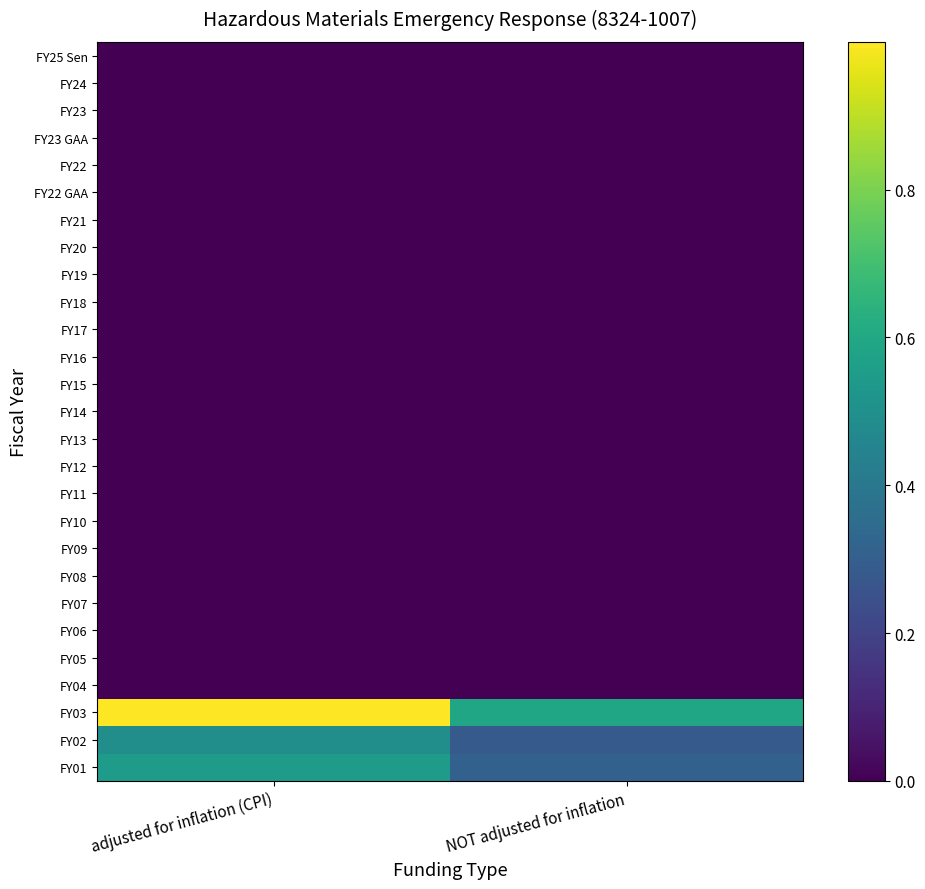

What is the spread (max minus min) of values at adjusted for inflation (CPI)?

1.0